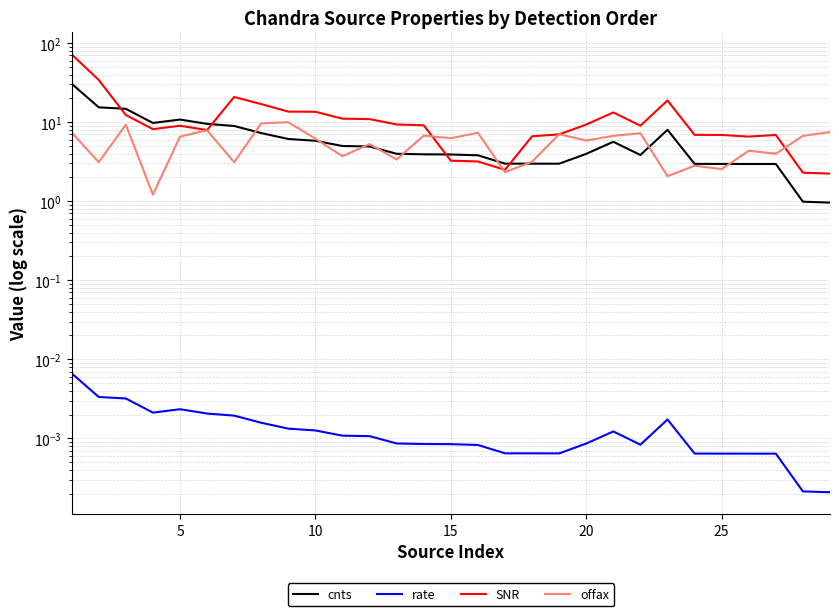

How many times do offax and cnts cross each other?

9